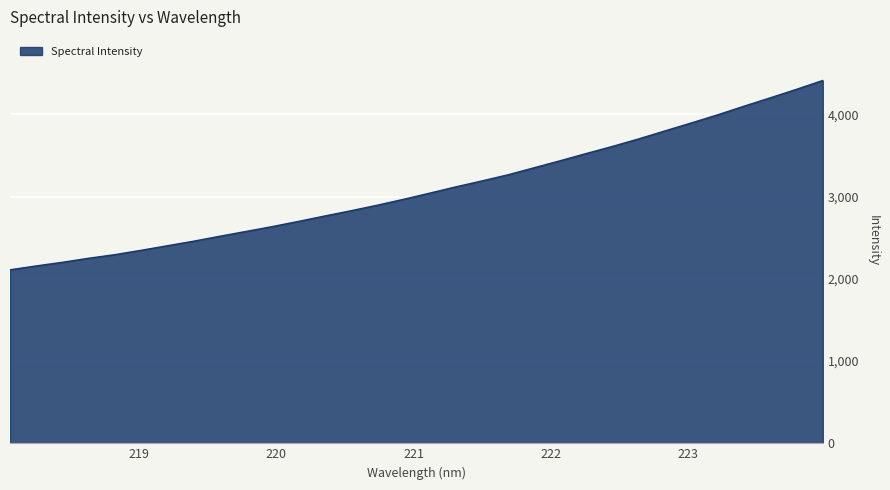

What is the maximum value shown in the chart?

4411.7